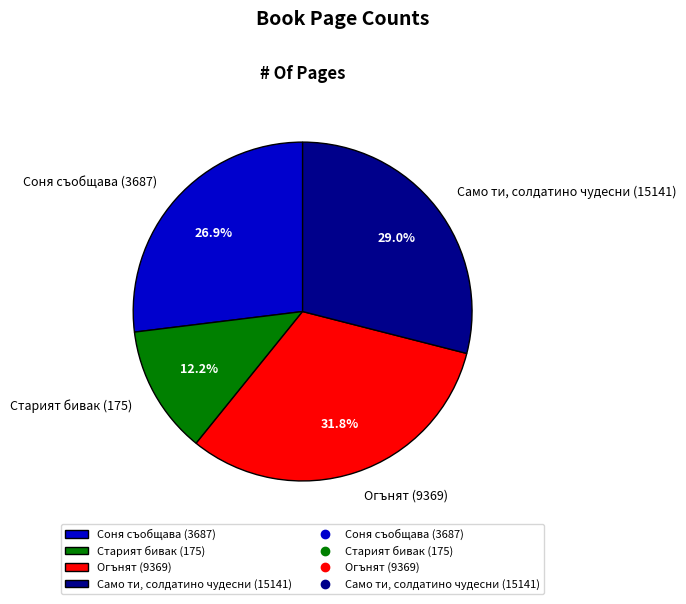

Rank the categories by value from highest to lowest.

Огънят (9369), Само ти, солдатино чудесни (15141), Соня съобщава (3687), Старият бивак (175)